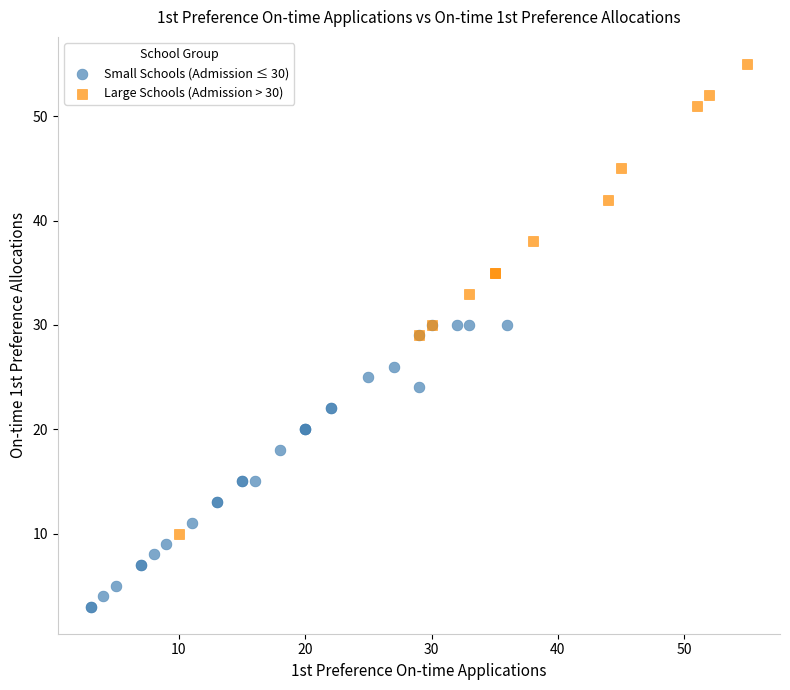

Which series has the widest spread of Y values?

Large Schools (Admission > 30)